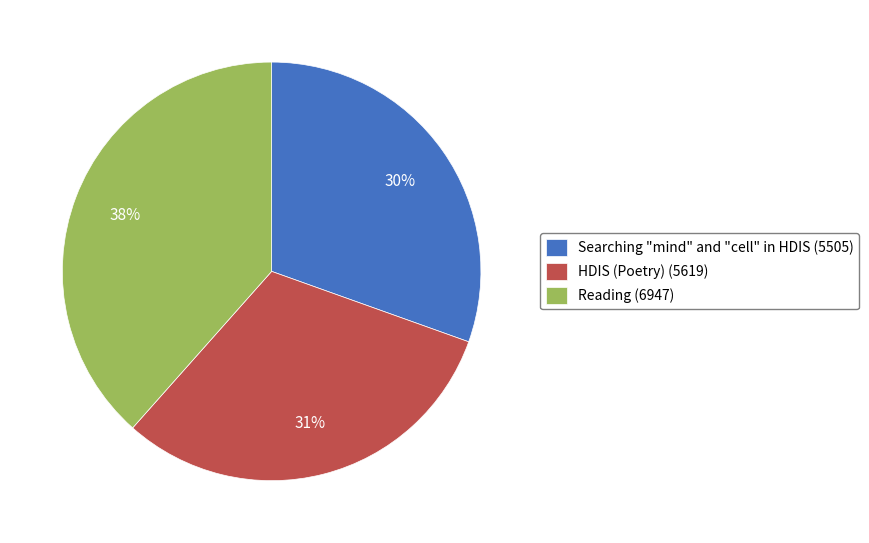

Is HDIS (Poetry) the majority of the pie?

No